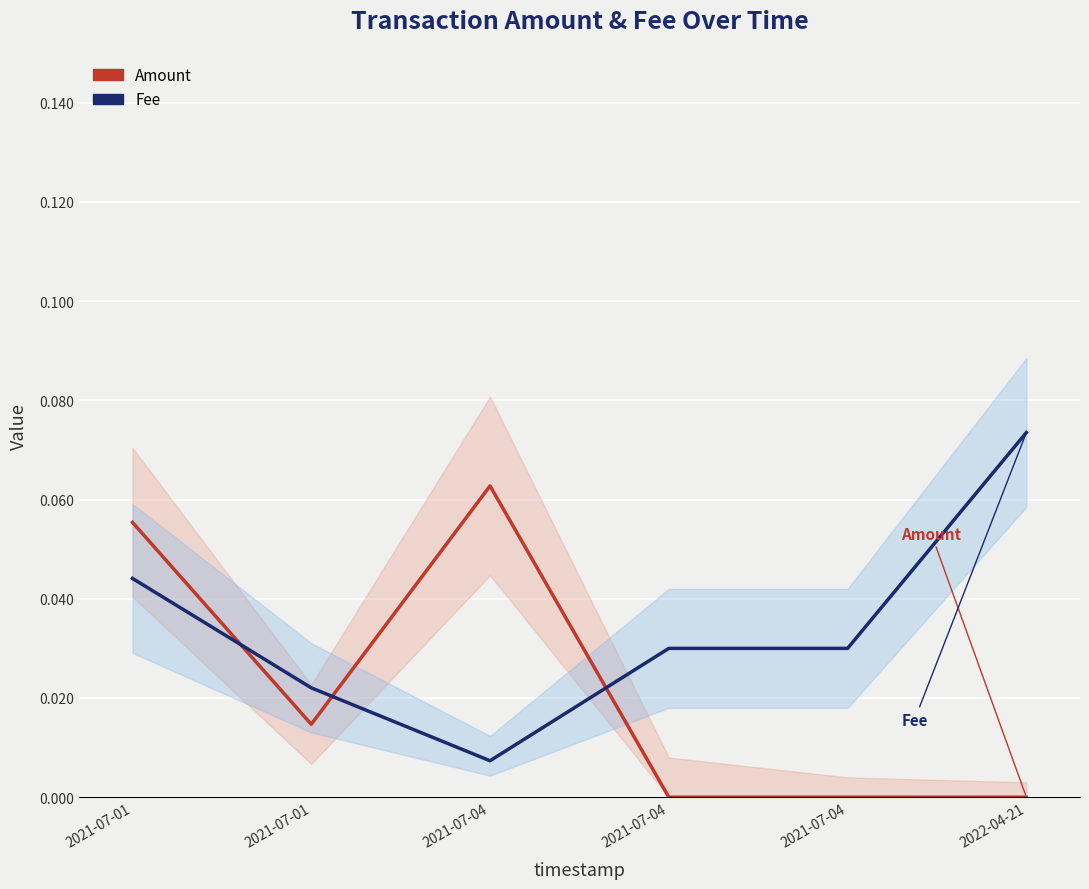

How many data points in Amount are above 0?

5